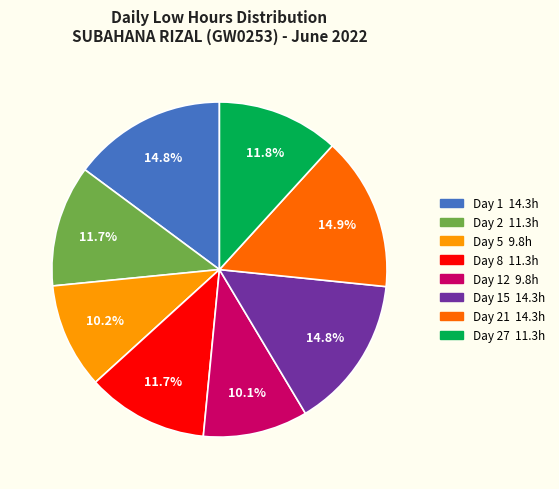

Is there a majority slice in this chart?

No